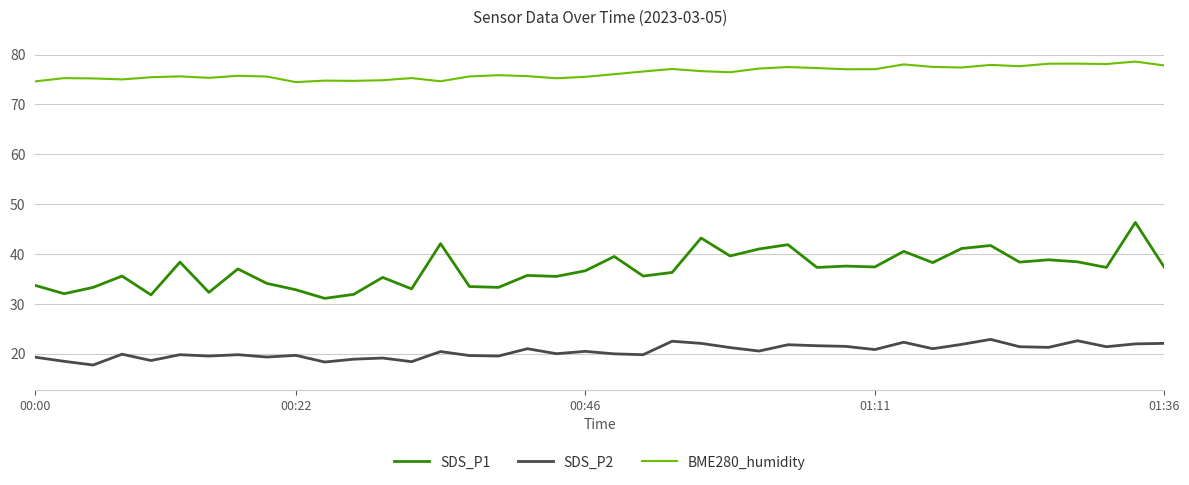

What is the difference between the maximum and minimum values in the SDS_P1 series?

15.2